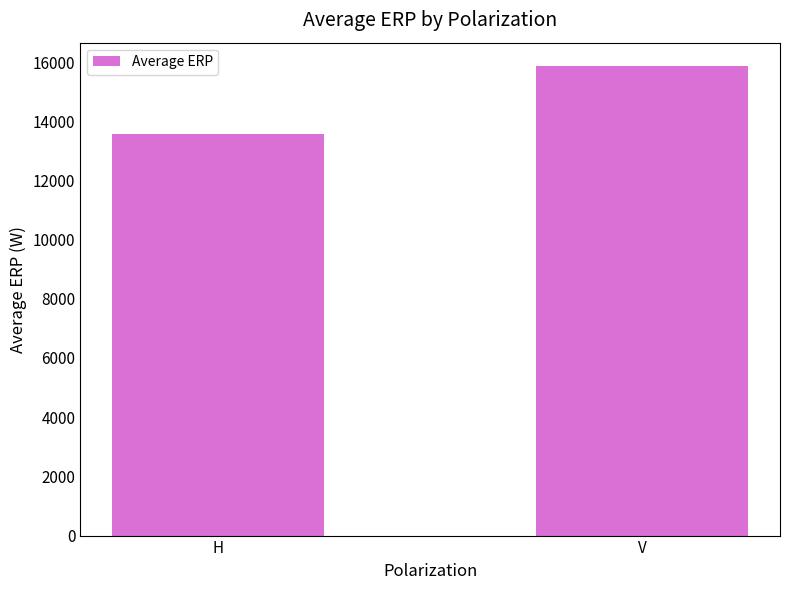

How many data points are less than 15861?

1